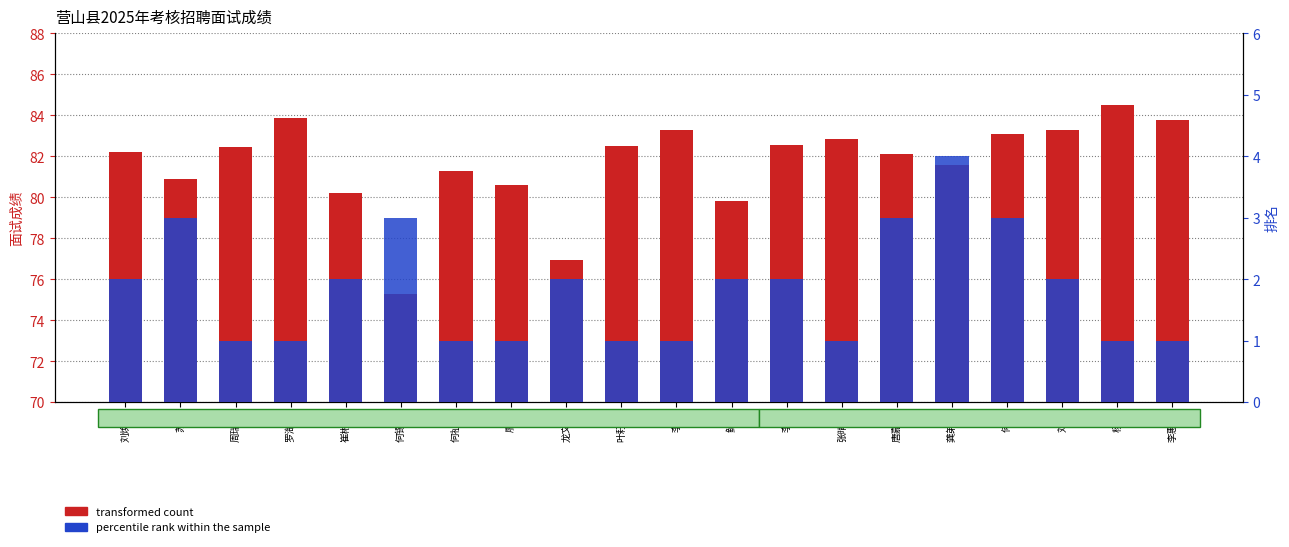

Reading right to left, transcribe all the data shown in this chart.

transformed count: 83.8	84.5	83.3	83.1	81.6	82.1	82.9	82.6	79.8	83.3	82.5	77.0	80.6	81.3	75.3	80.2	83.9	82.5	80.9	82.2
percentile rank within the sample: 1.0	1.0	2.0	3.0	4.0	3.0	1.0	2.0	2.0	1.0	1.0	2.0	1.0	1.0	3.0	2.0	1.0	1.0	3.0	2.0